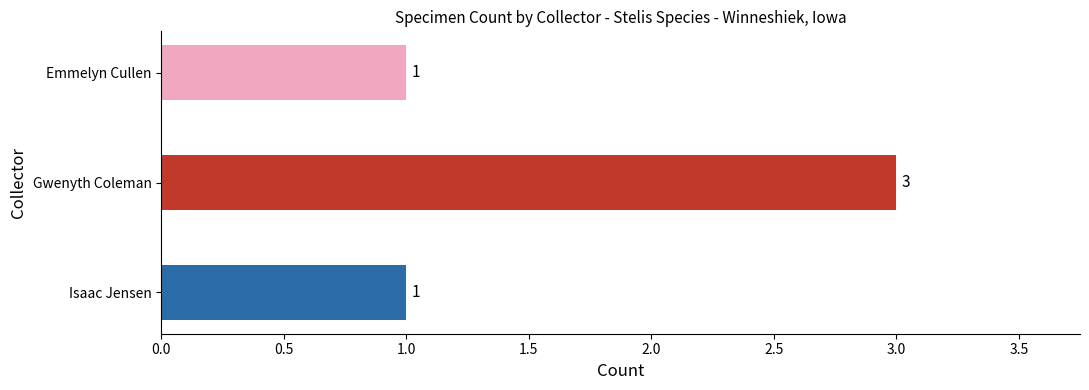

What is the maximum value shown in the chart?

3